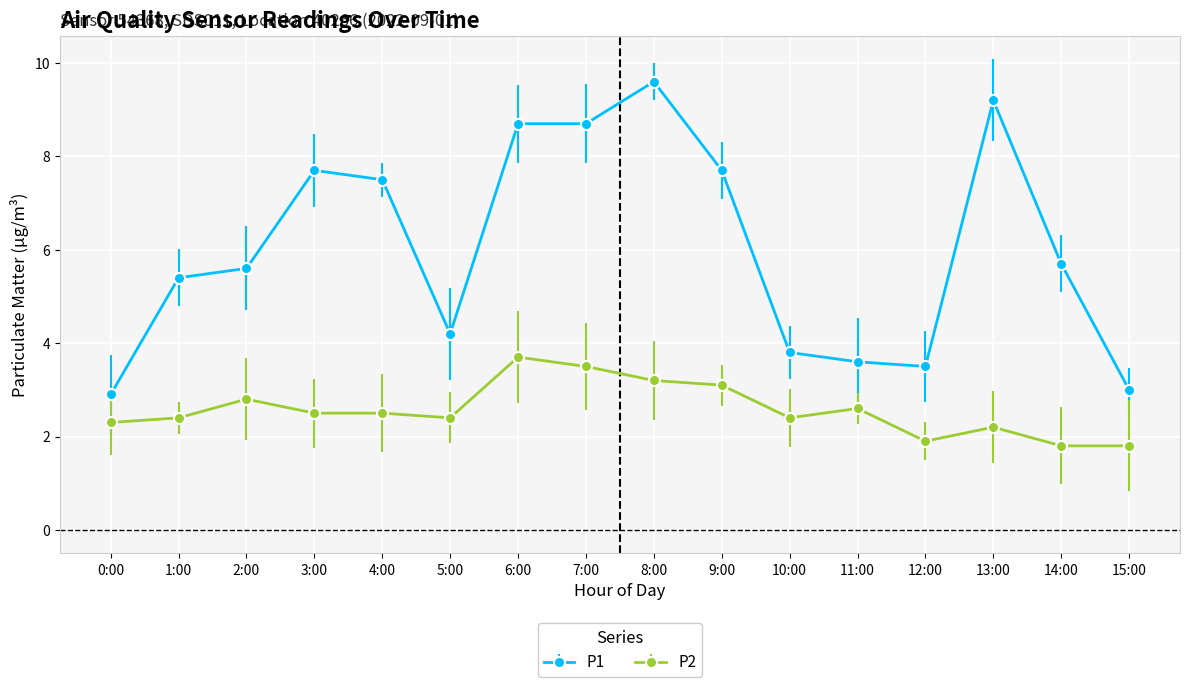

True or false: P1 and P2 cross at least once.

False